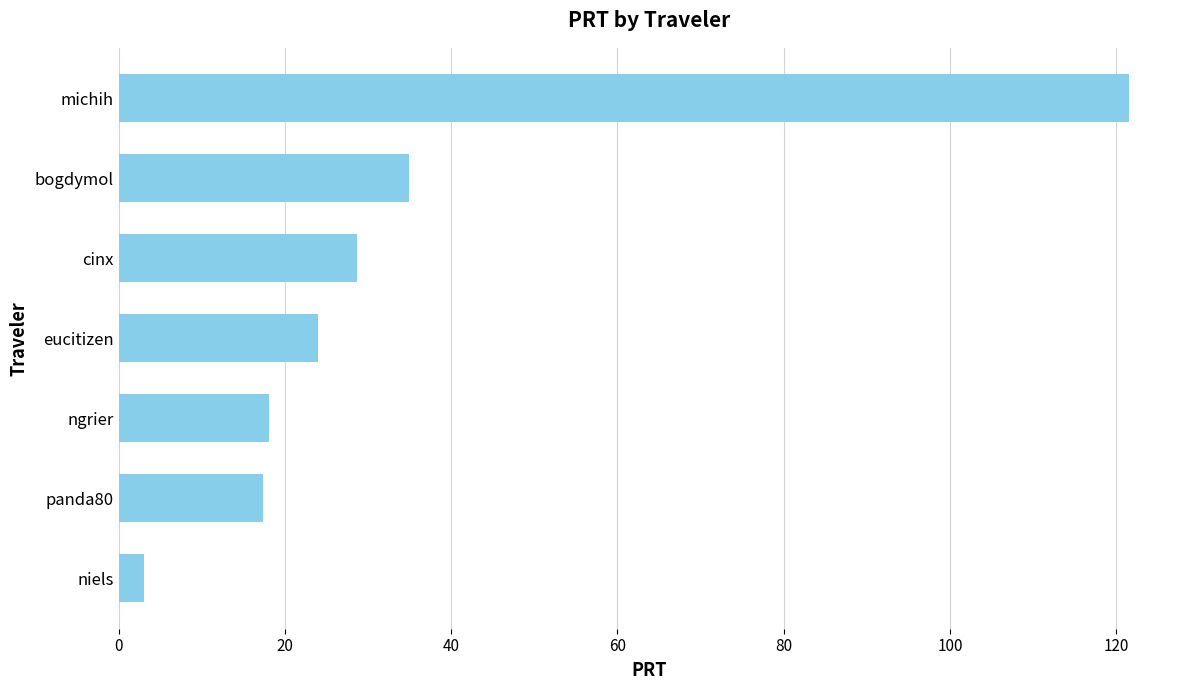

Where is the data nearest to the value 62?

bogdymol